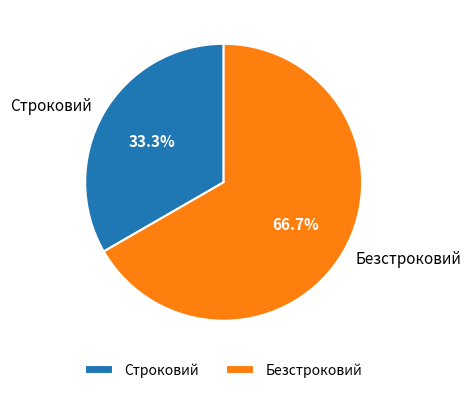

True or false: Строковий accounts for 20% of the total.

False